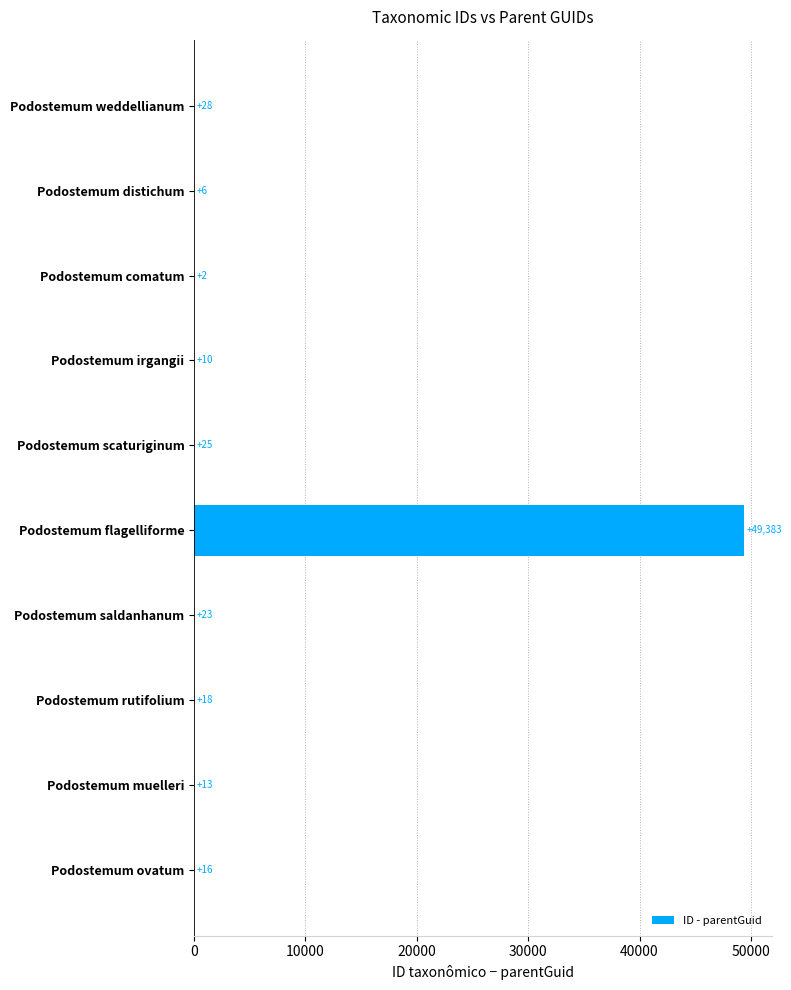

Count the number of categories in the chart.

10